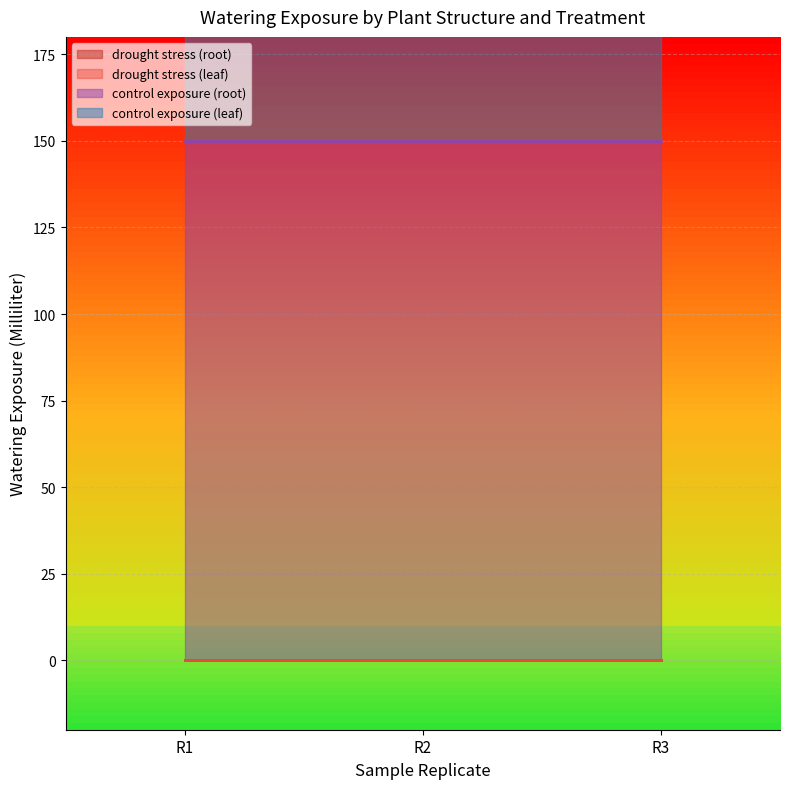

What is the maximum value shown in the chart?

150